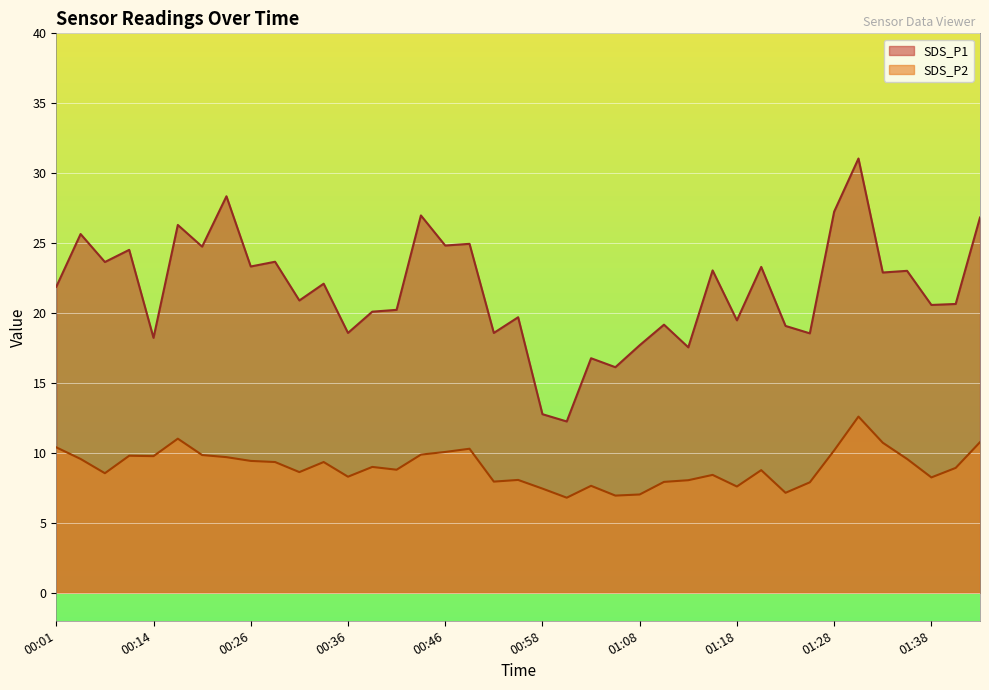

True or false: SDS_P2 and SDS_P1 intersect in this chart.

False